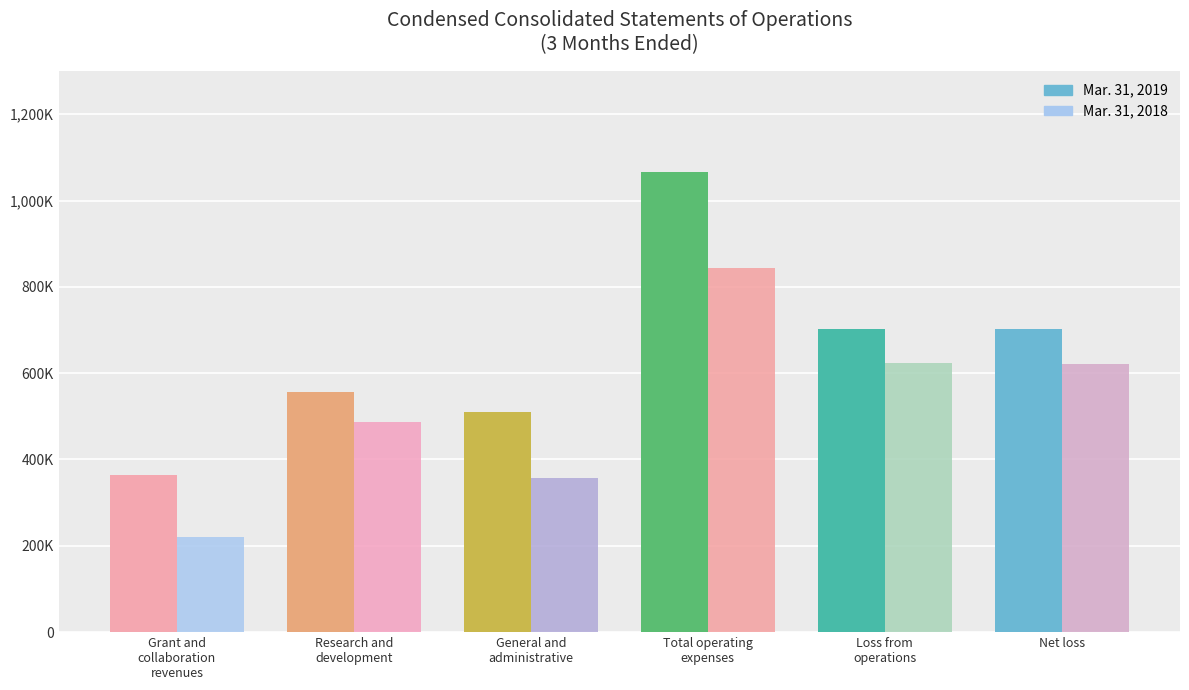

True or false: Mar. 31, 2019 has a value of 199014 at Grant and
collaboration
revenues.

False